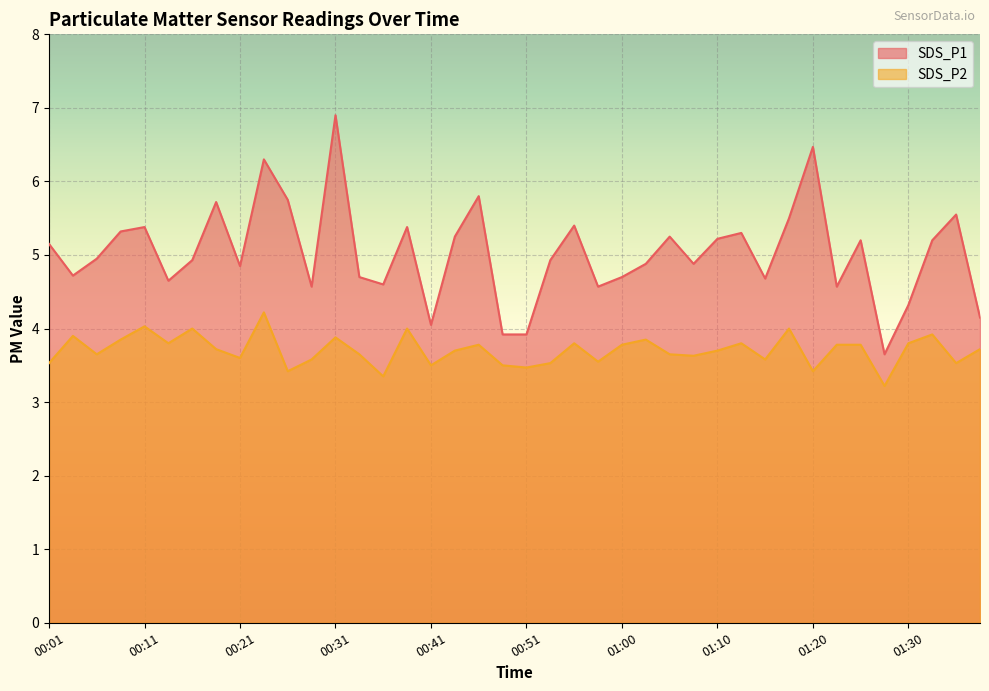

Which series has the largest range (max minus min)?

SDS_P1